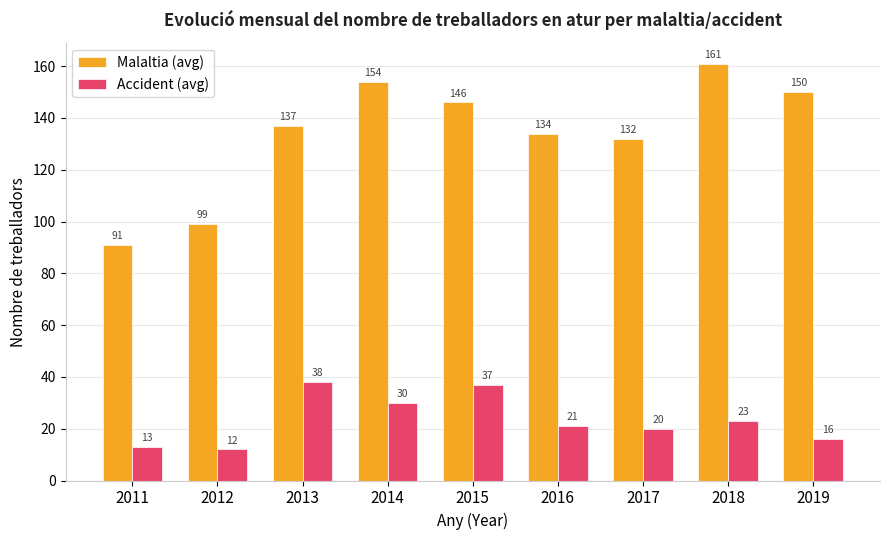

What is the difference between the second highest and minimum values in the Malaltia (avg) series?

63